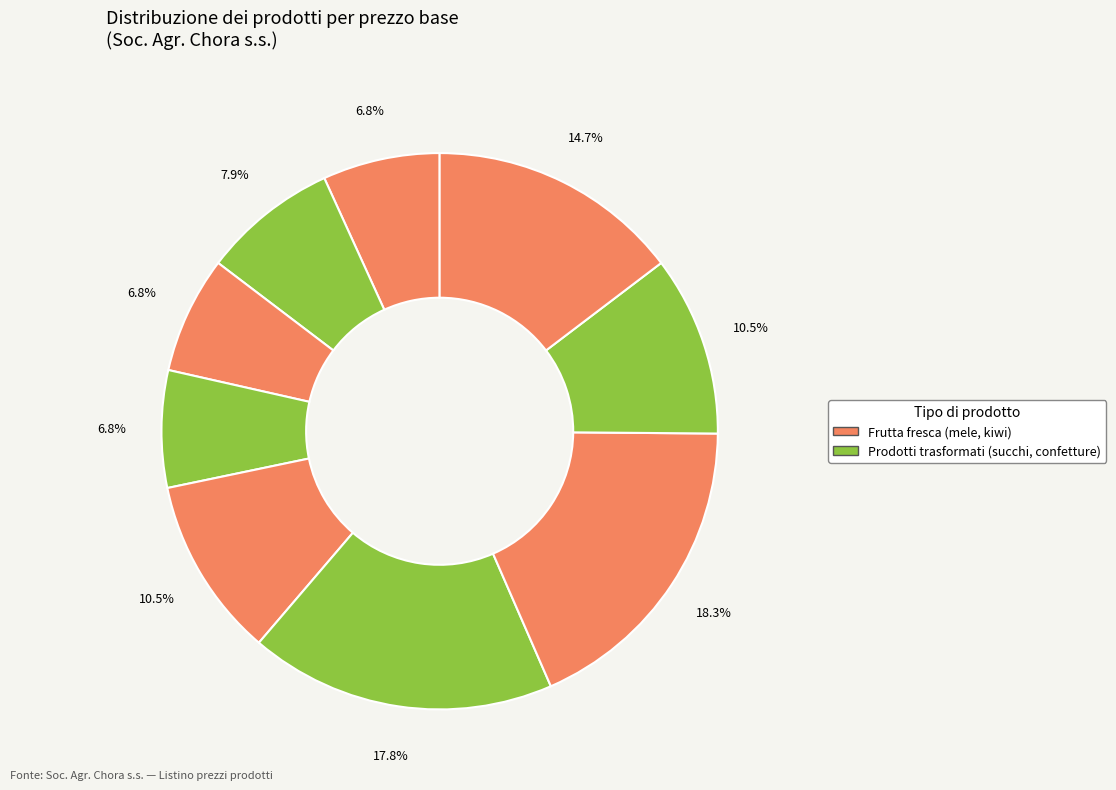

Count the number of slices in the pie.

9